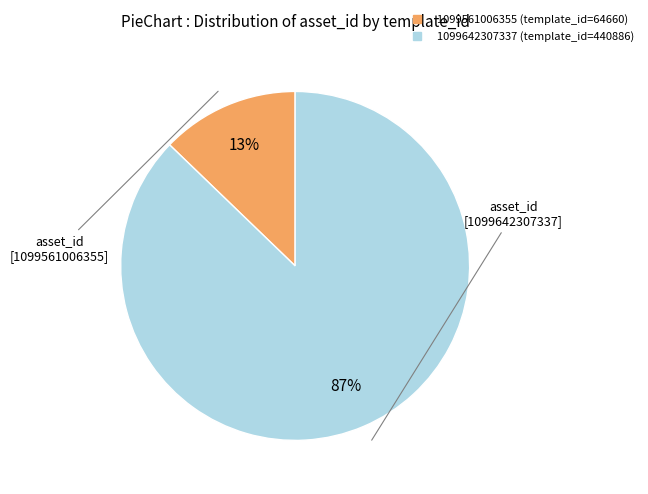

Do 1099561006355 and 1099642307337 together represent more than half of the pie?

Yes